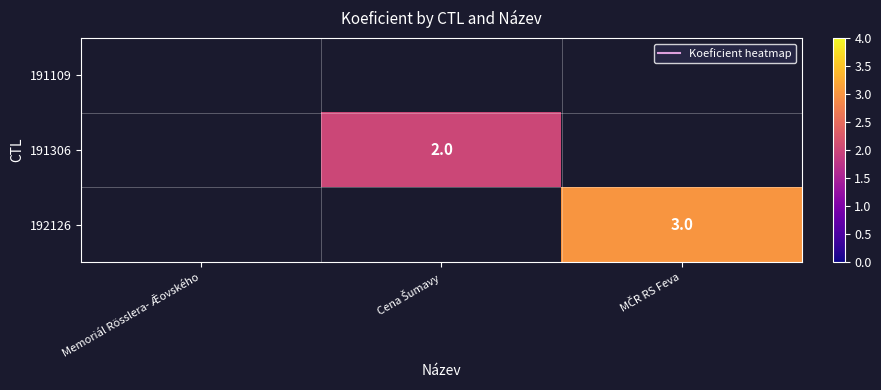

Is the value of 191109 at Memoriál Rösslera- Ǣovského greater than the value of 192126 at Cena Šumavy?

No